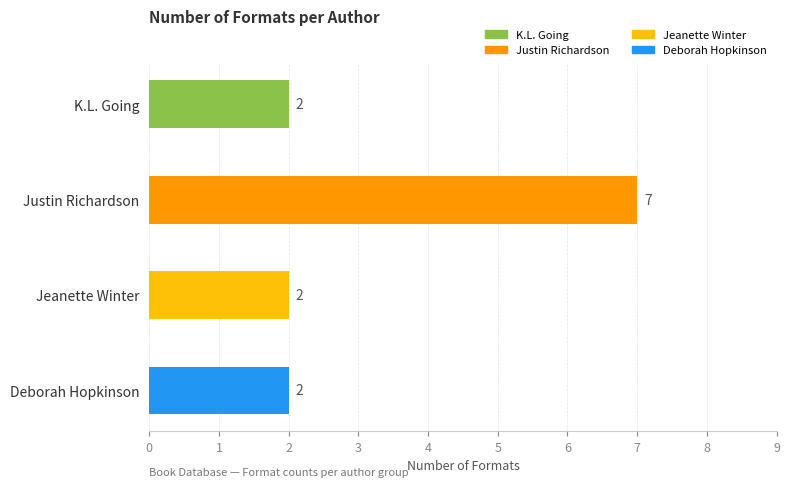

How many data points are above 2?

1